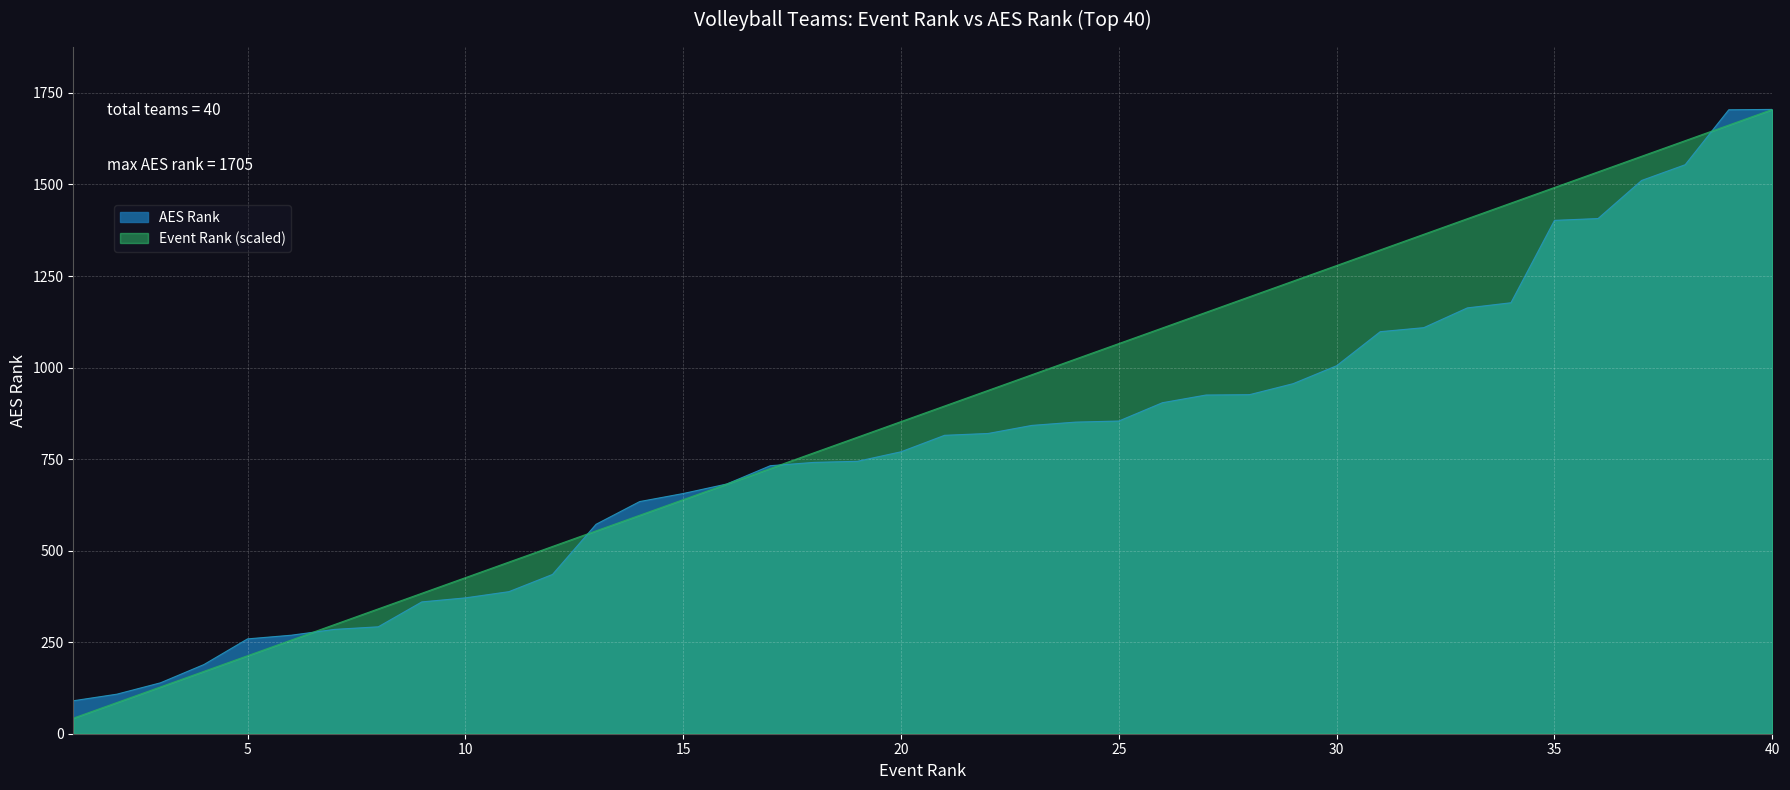

Rank the series by their average value, from highest to lowest.

Event Rank (scaled), AES Rank